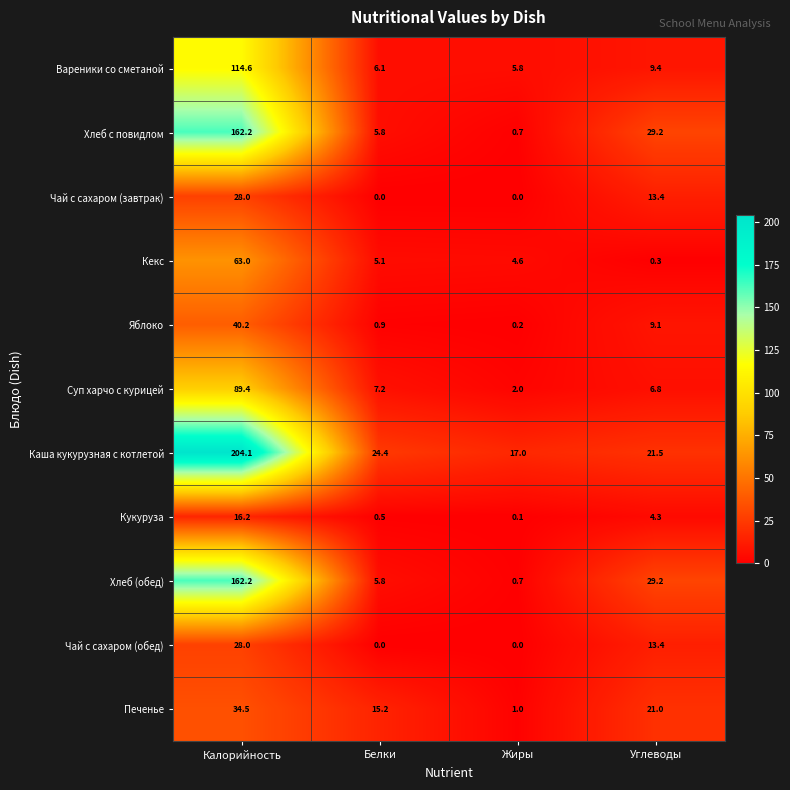

Which category has the highest value in the Кекс series?

Калорийность